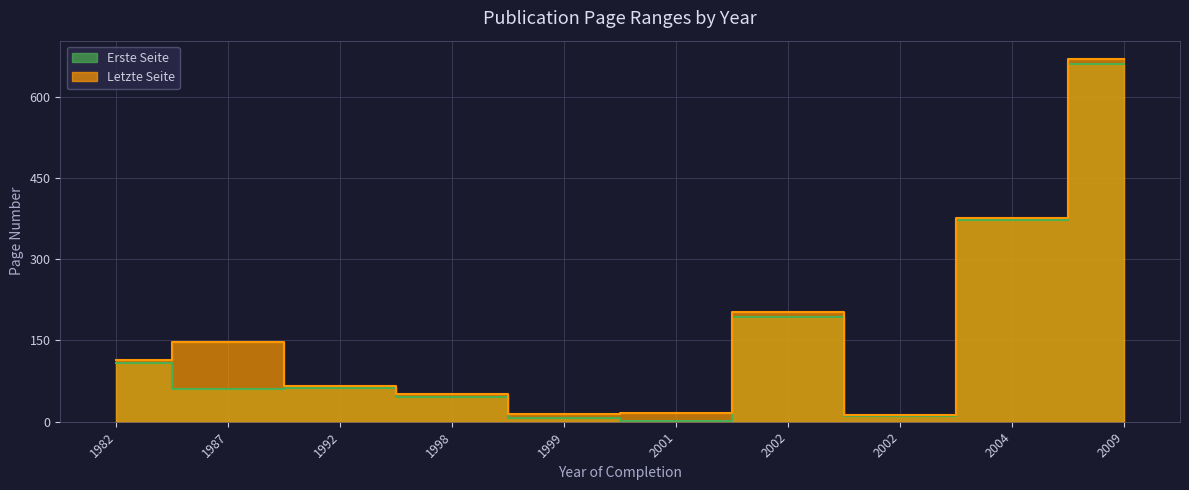

True or false: Erste Seite and Letzte Seite cross at least once.

False